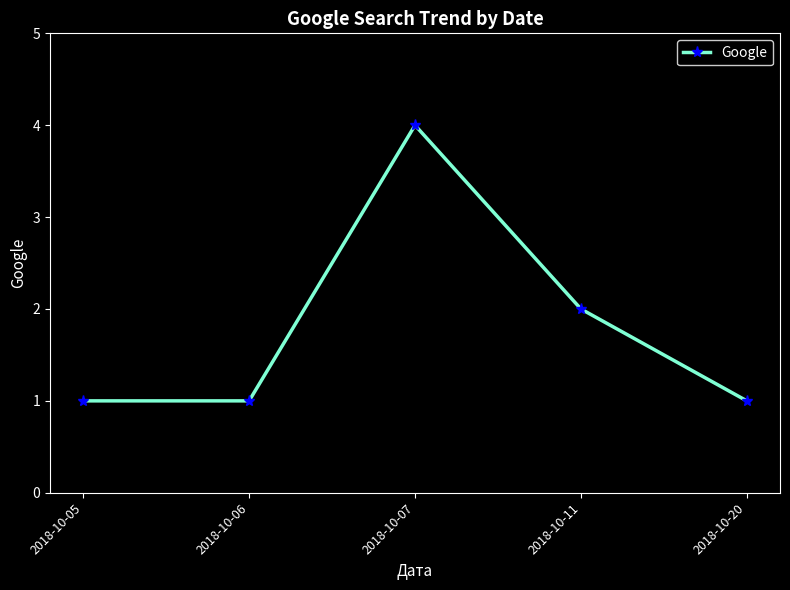

At which category does the data reach its first local peak?

2018-10-07